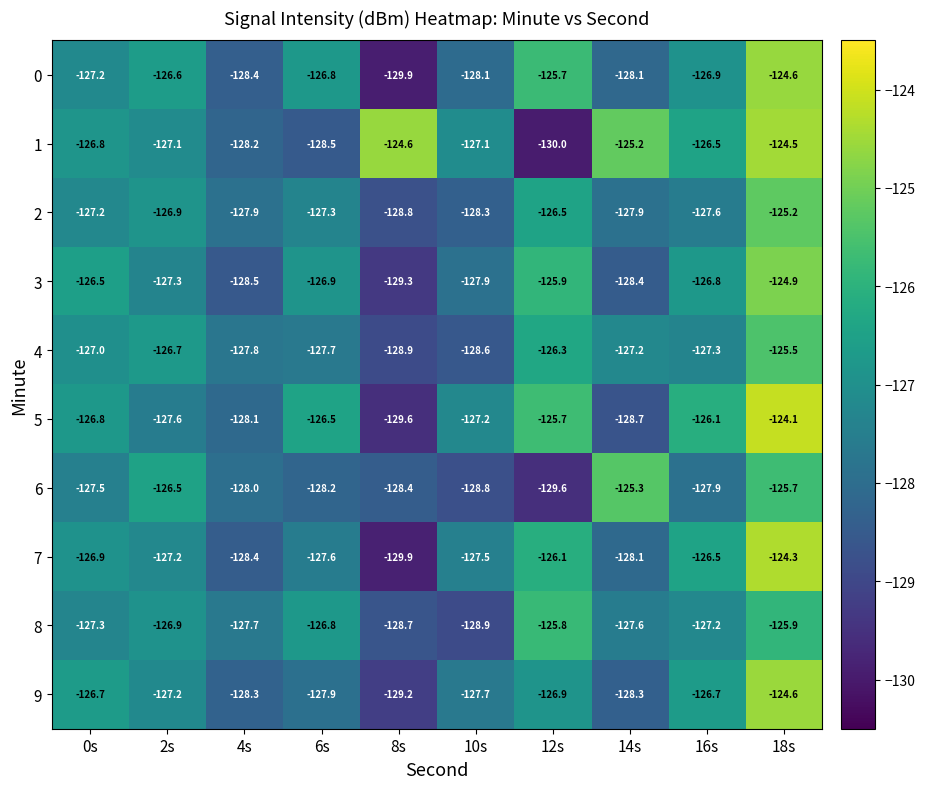

What is the difference between the highest and lowest values at 14s?

3.5